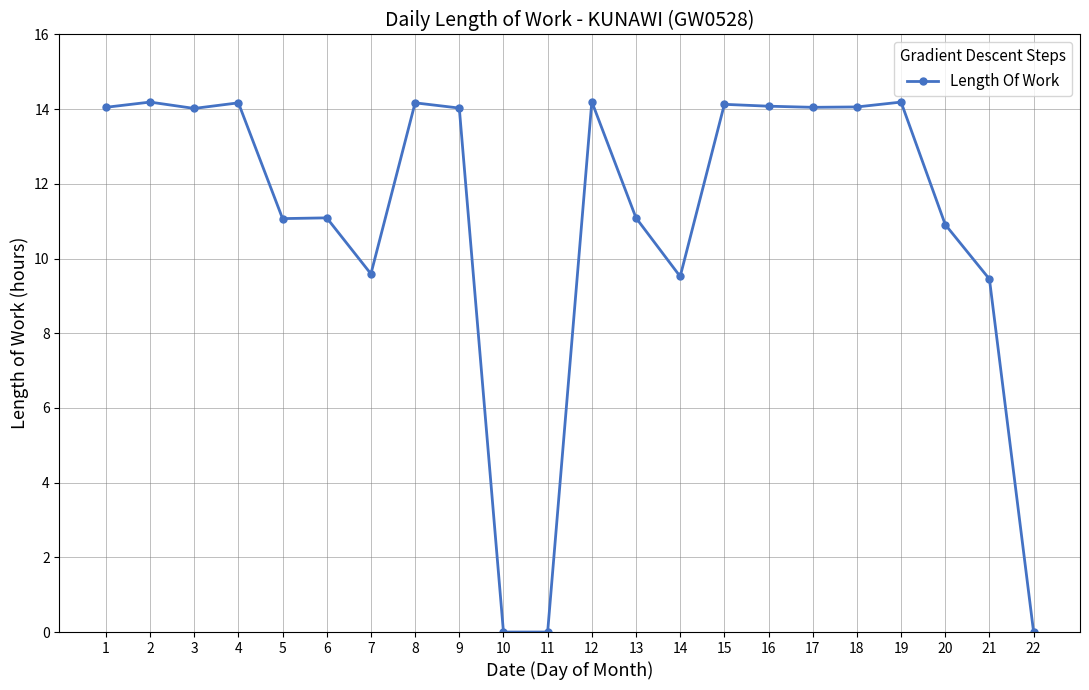

The value at 5 is 7.7. True or false?

False